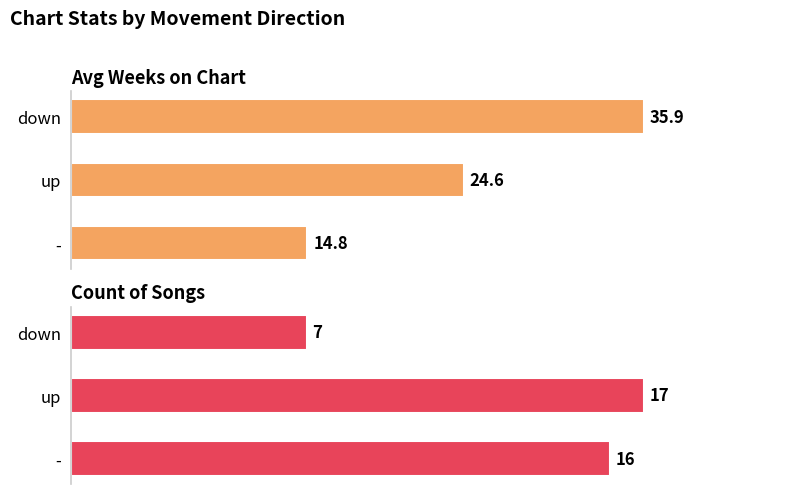

What is the label of the 2nd bar from the right?

up